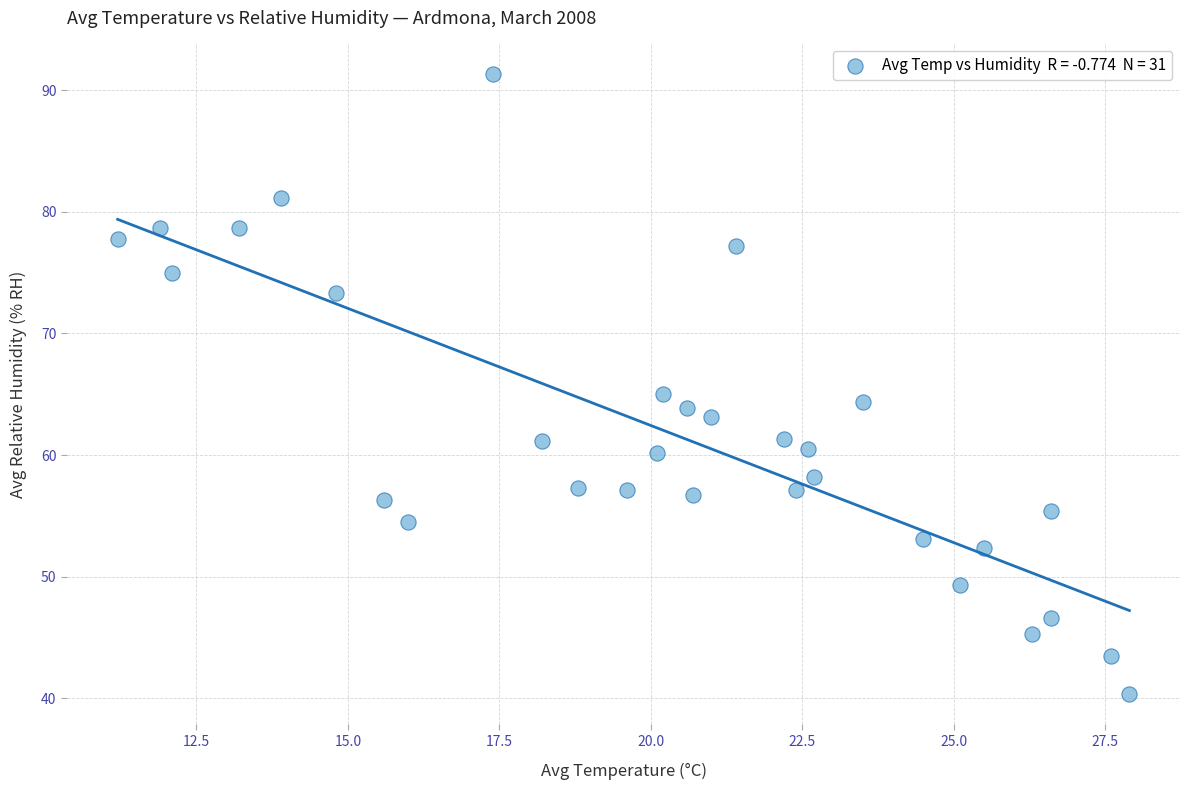

What is the range of X values (max minus min)?

16.7